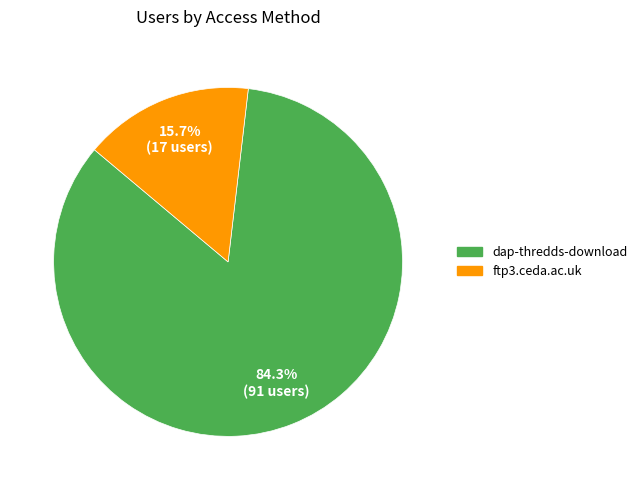

Is it true that dap-thredds-download is 77% of the pie?

False